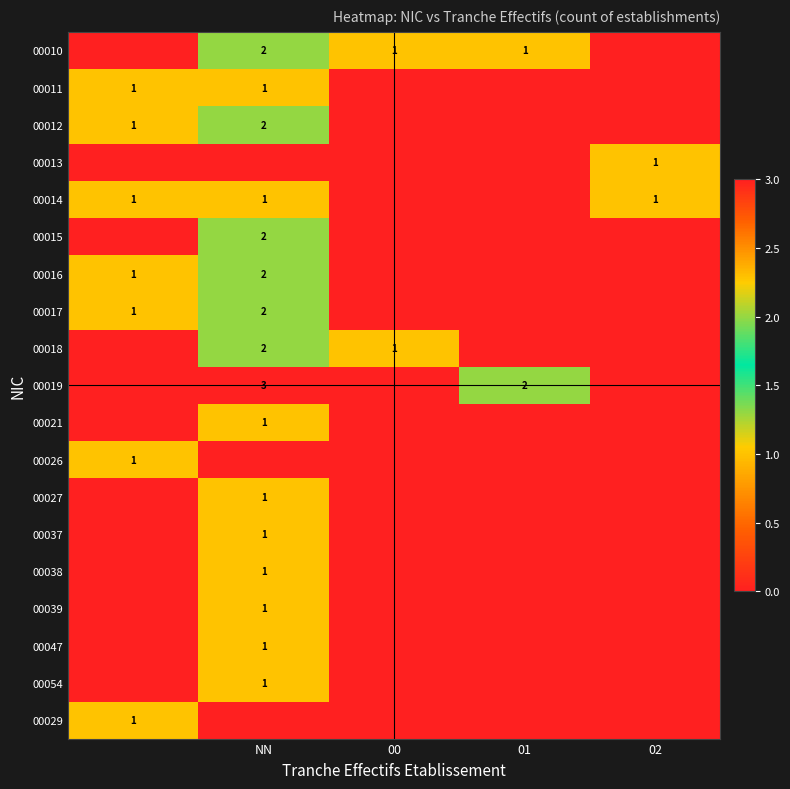

True or false: 00054 has a value of 2 at NN.

False